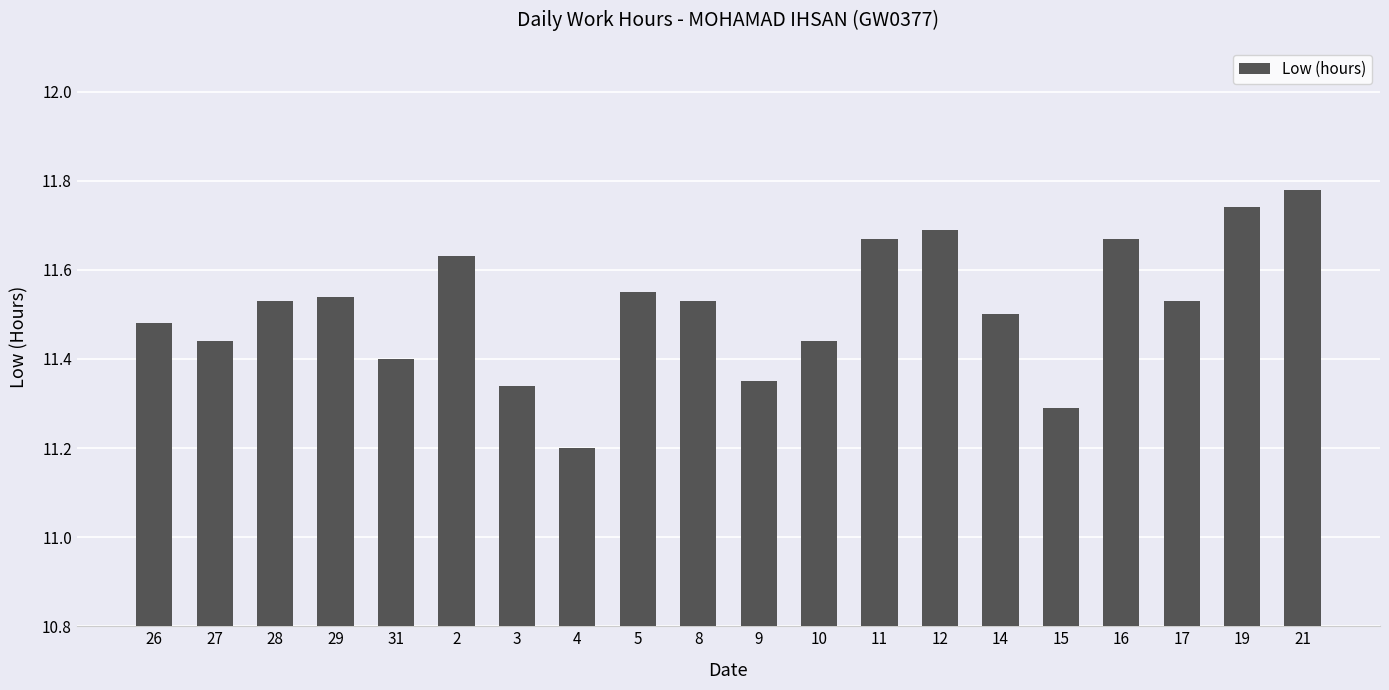

What position from the left is 26?

1